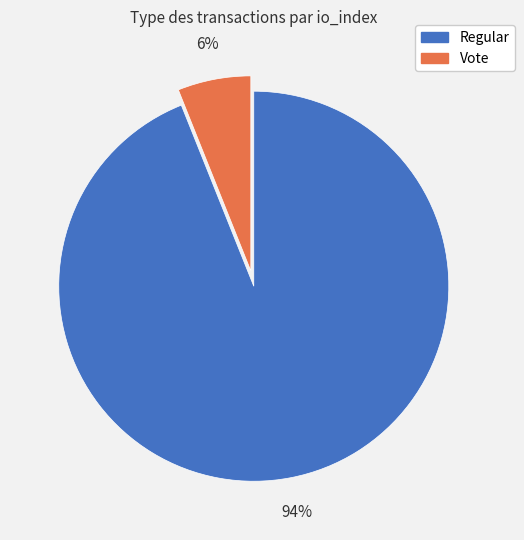

Does Vote represent more than half of the total?

No